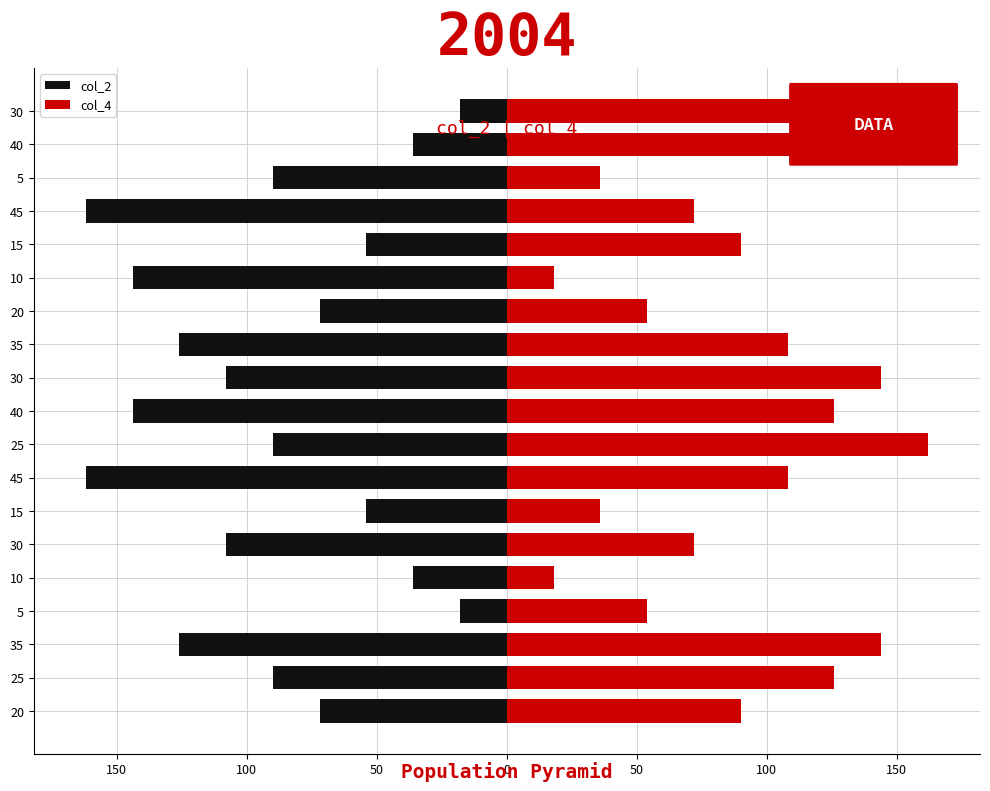

Which series has the largest total across all categories?

col_4